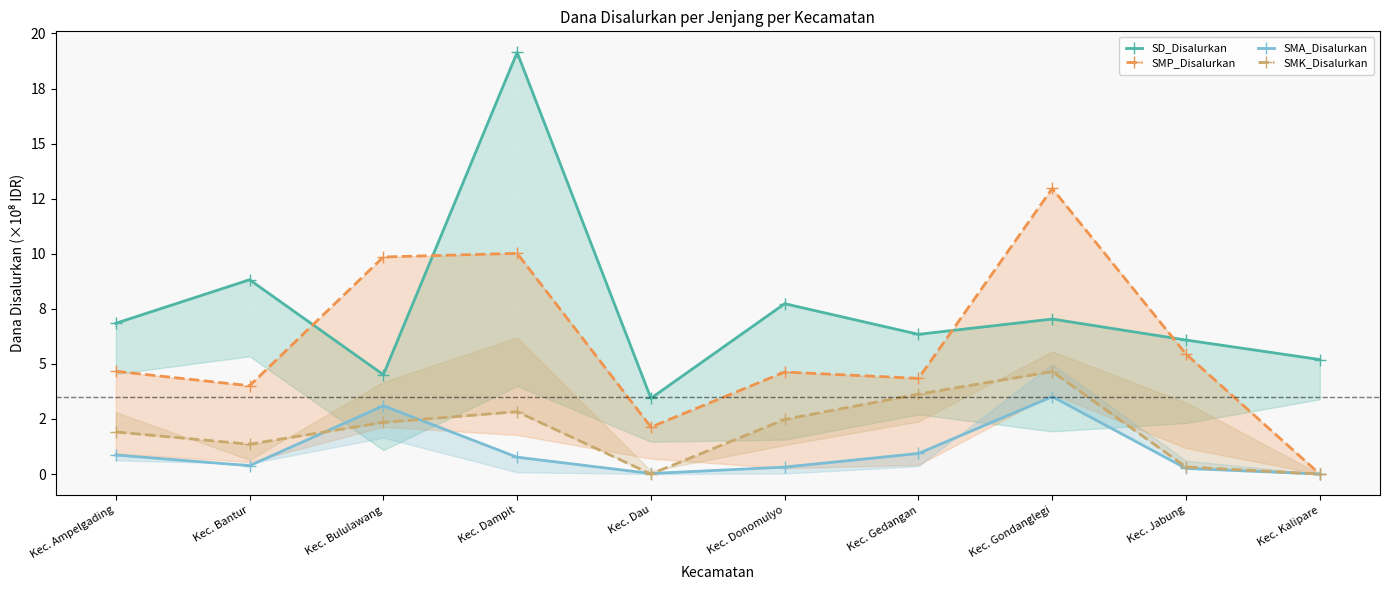

What is the highest value of the SMP_Disalurkan series?

13.0